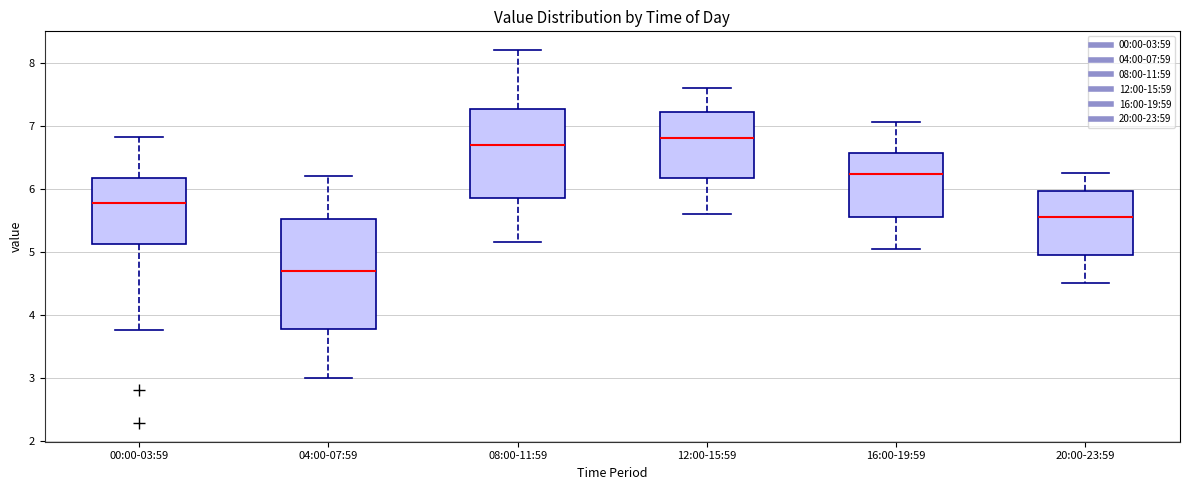

Reading left to right, transcribe this box plot: for each box, give where its median line is, the range the box spans, and where its two whiskers end, as read against the y-axis. The values are not printed on the chart, so give them approximately, as read against the axis.

00:00-03:59: median 5.8, box 5.1 to 6.2, whiskers 3.8 to 6.8
04:00-07:59: median 4.7, box 3.8 to 5.5, whiskers 3.0 to 6.2
08:00-11:59: median 6.7, box 5.9 to 7.3, whiskers 5.2 to 8.2
12:00-15:59: median 6.8, box 6.2 to 7.2, whiskers 5.6 to 7.6
16:00-19:59: median 6.2, box 5.6 to 6.6, whiskers 5.1 to 7.1
20:00-23:59: median 5.6, box 5.0 to 6.0, whiskers 4.5 to 6.3